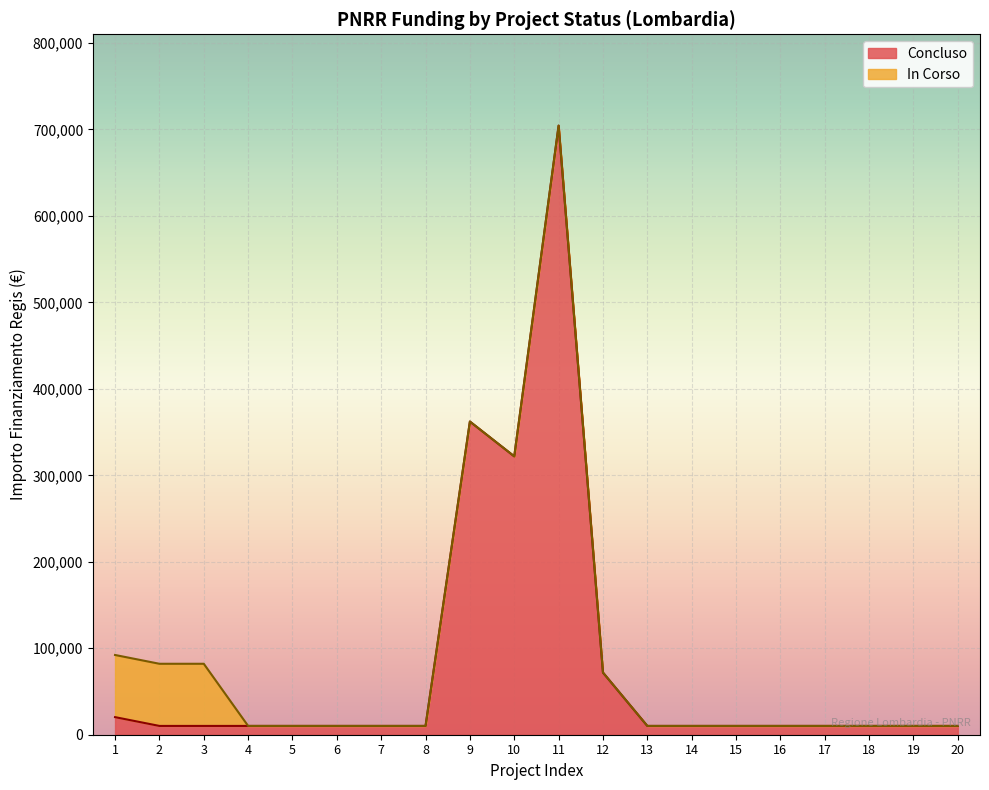

Is it true that Fascia B equals 178656.0 at 1.3?

False